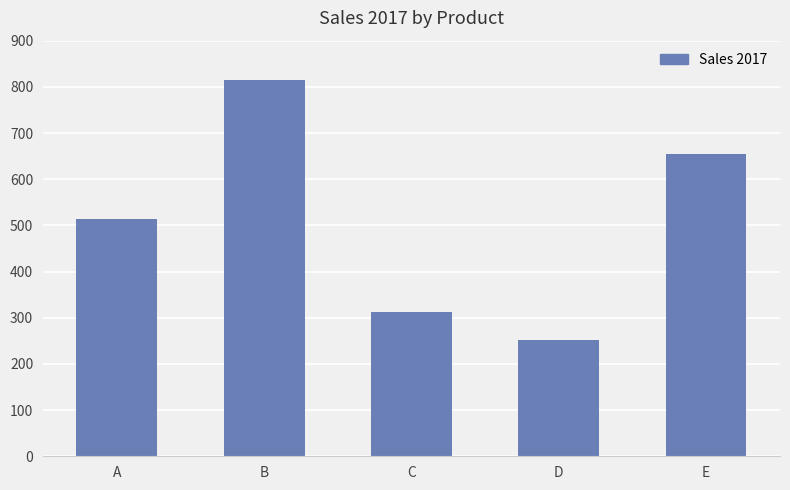

At which category does the chart reach its peak across all series?

B